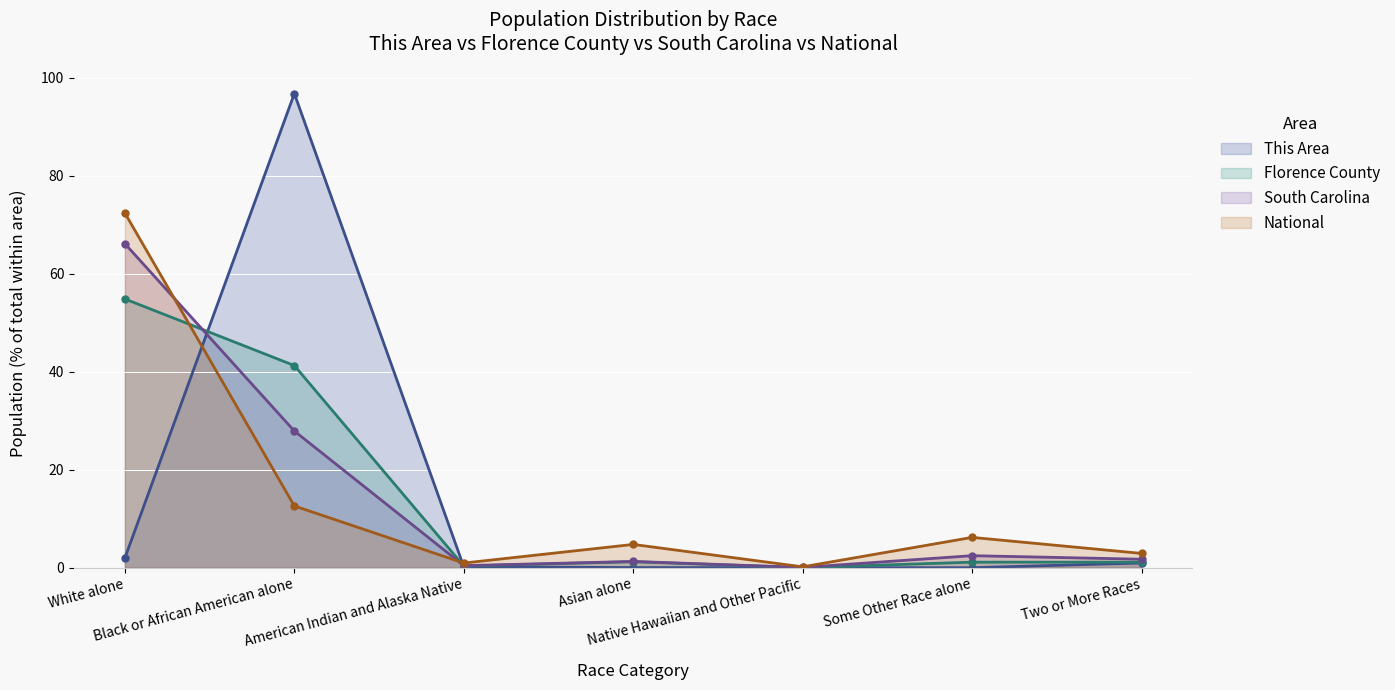

Between Native Hawaiian and Other Pacific and Two or More Races, which series saw the biggest shift?

National